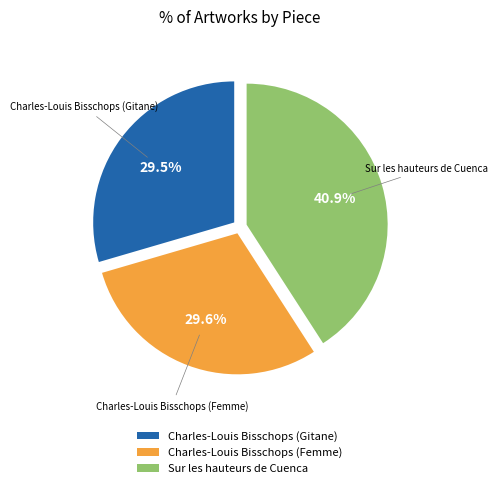

To the nearest percent, what is the difference between the largest and smallest slice percentages?

11%